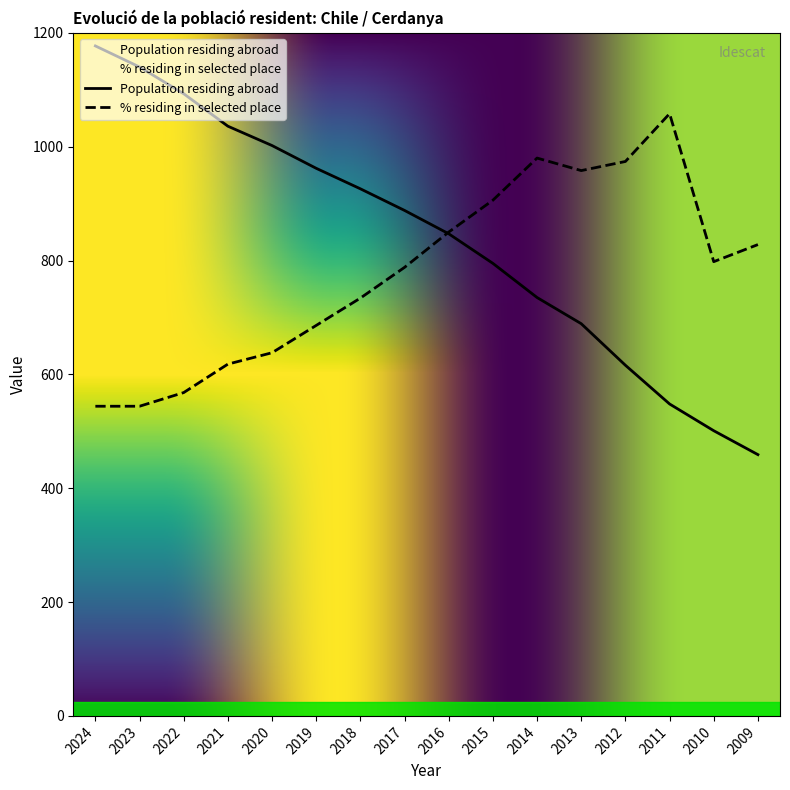

Between 2024 and 2013, which series saw the biggest shift?

Population residing abroad